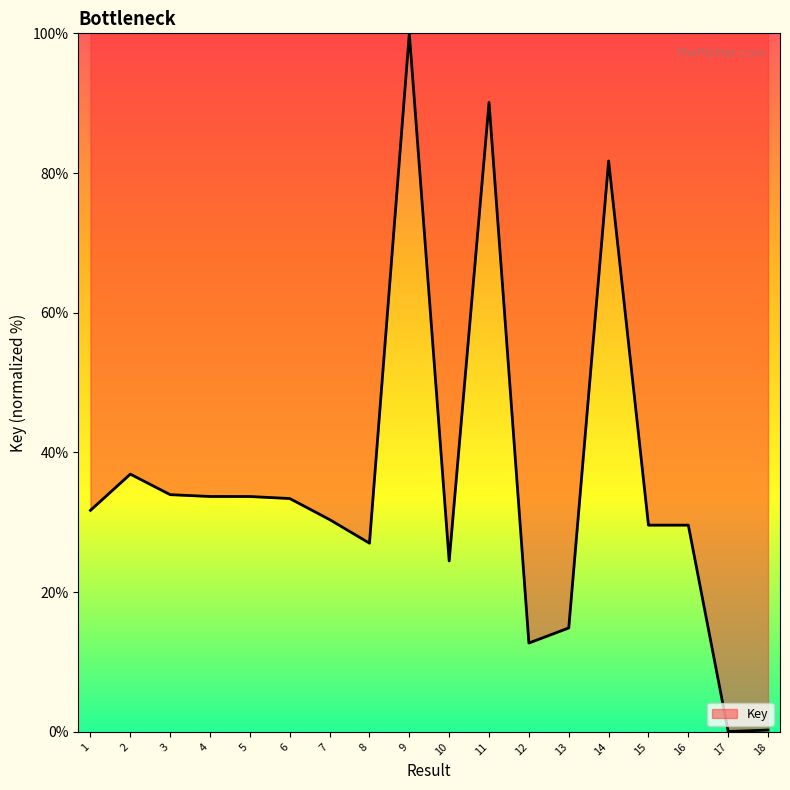

What is the average value?

35.8